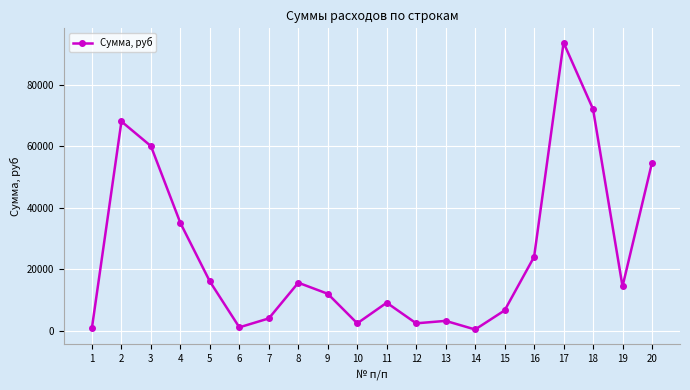

At which category does the data reach its first local valley?

6